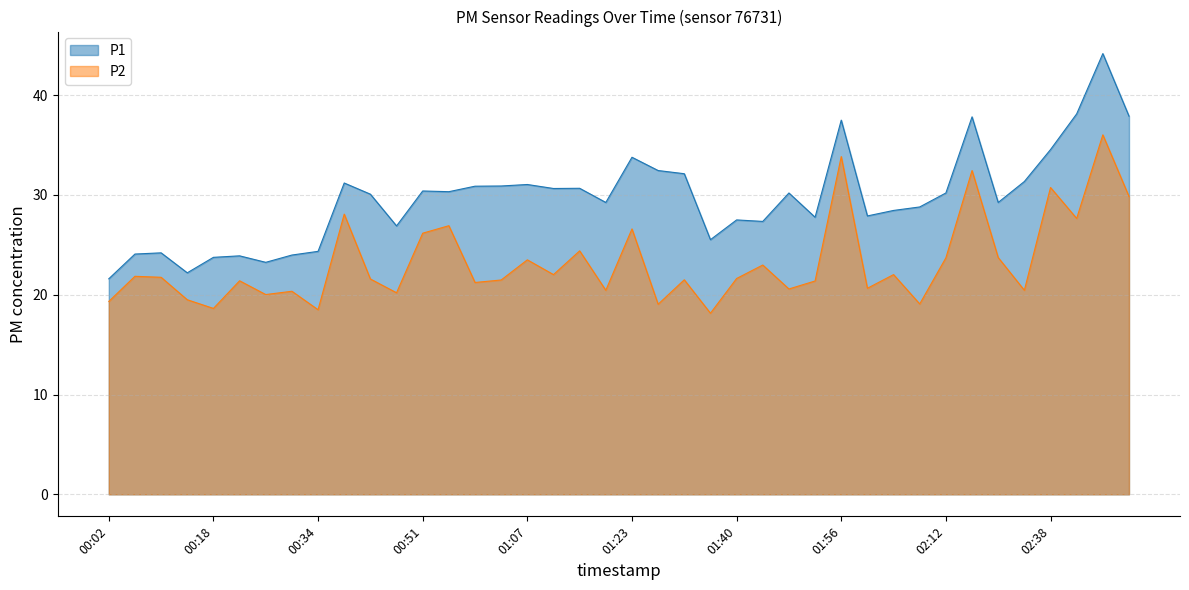

Where is P2 nearest to the value 27?

00:55